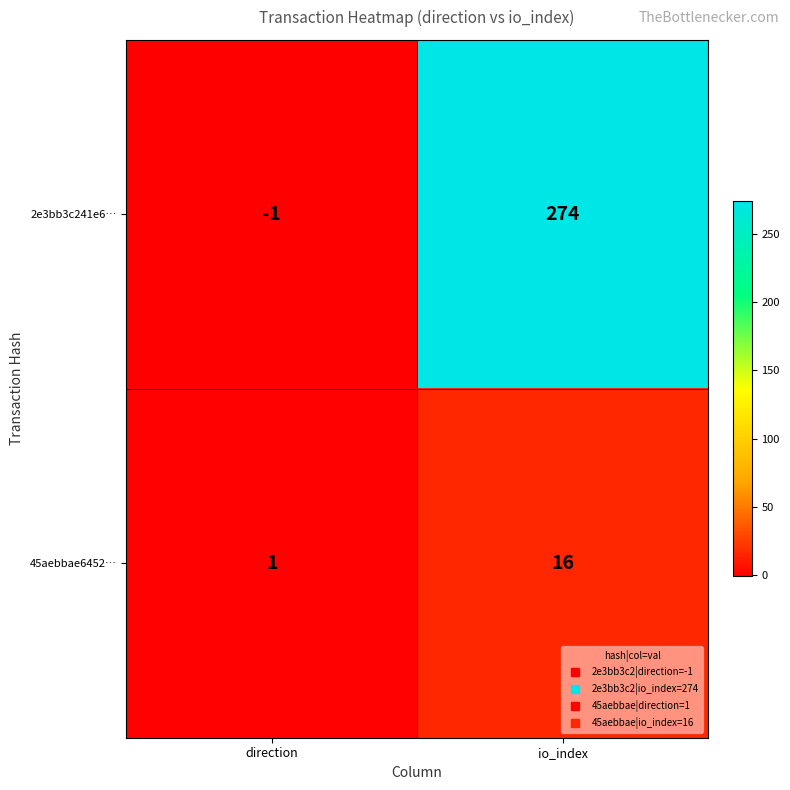

How many categories are shown in the chart?

2